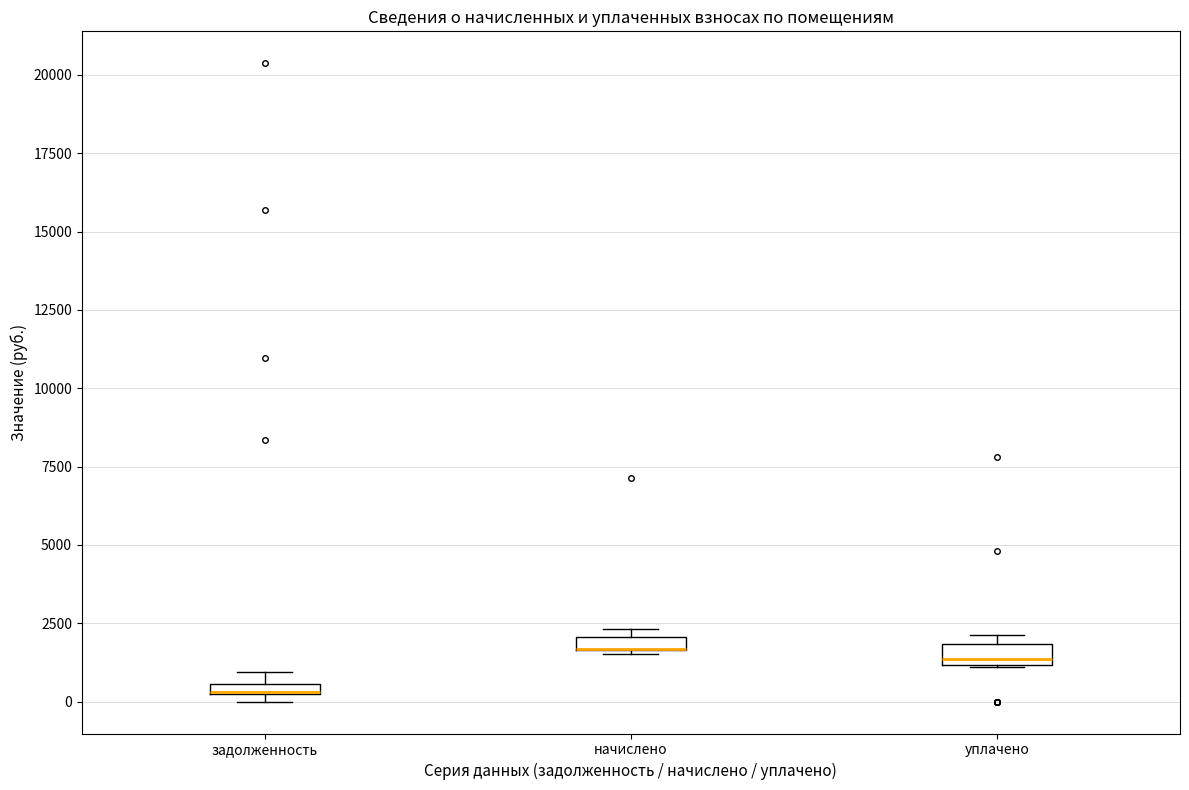

Where is the lower edge of the box for начислено on the y-axis? The values are not printed on the chart, so give them approximately, as read against the axis.

1500